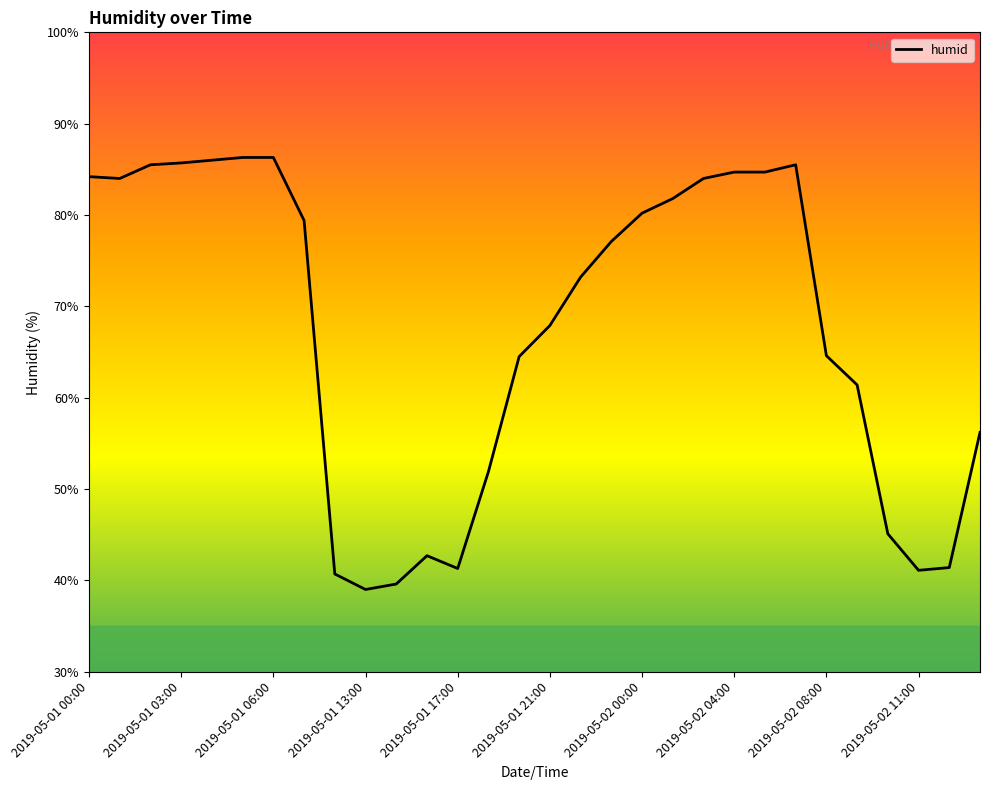

What is the sum of all values?

2026.0